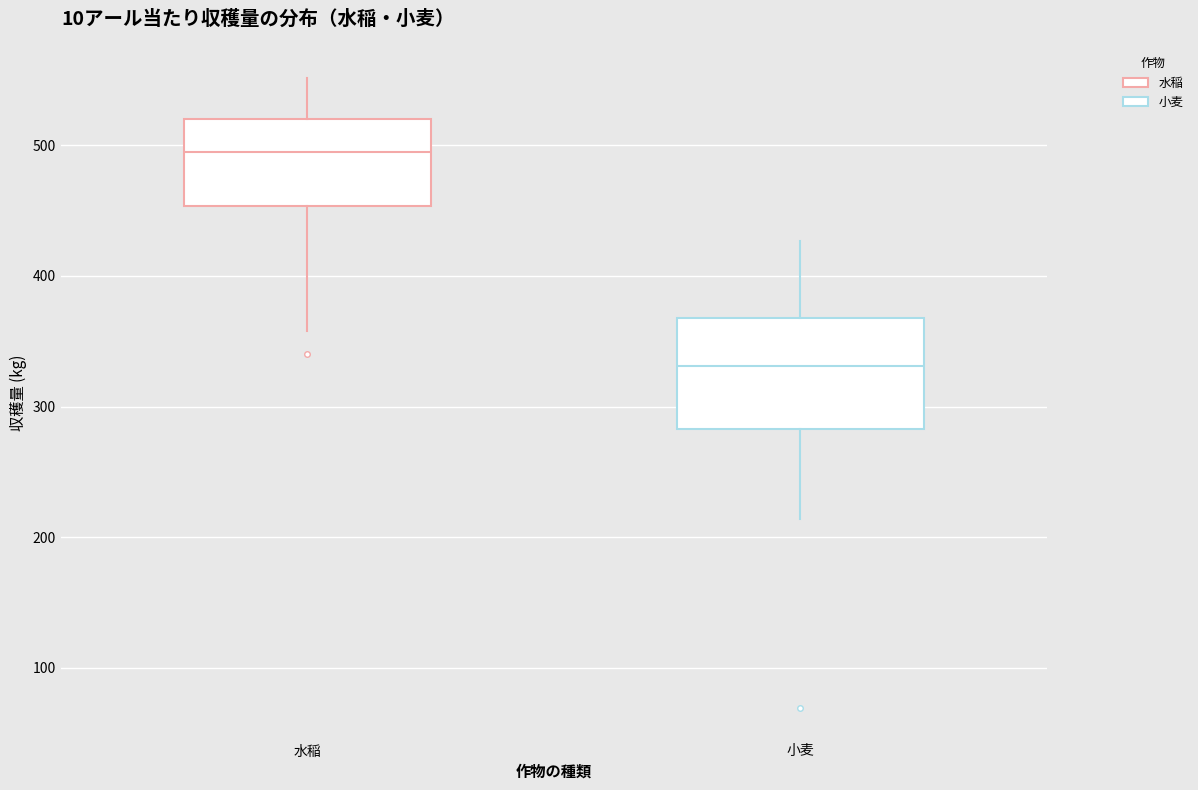

Where is the upper edge of the box for 水稲 on the y-axis? The values are not printed on the chart, so give them approximately, as read against the axis.

520